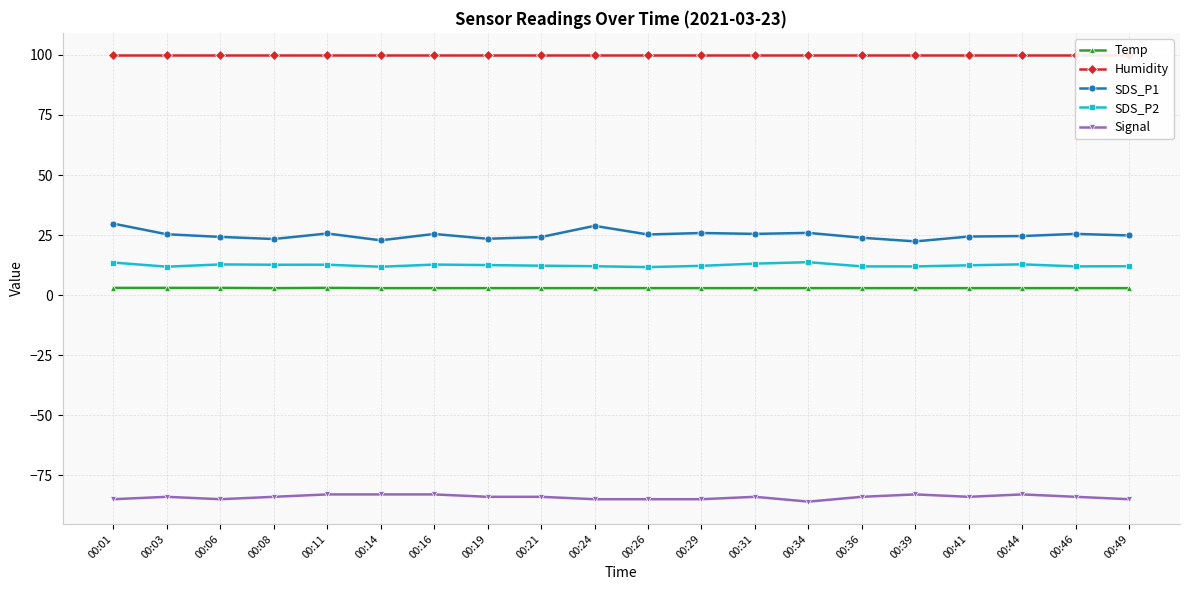

At which label does Temp reach its peak?

00:01